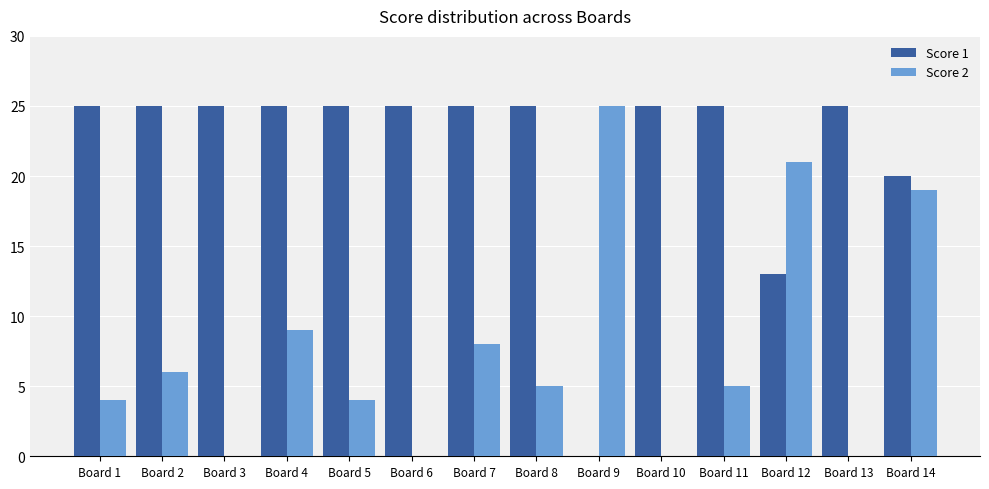

How many distinct data groups are displayed?

2